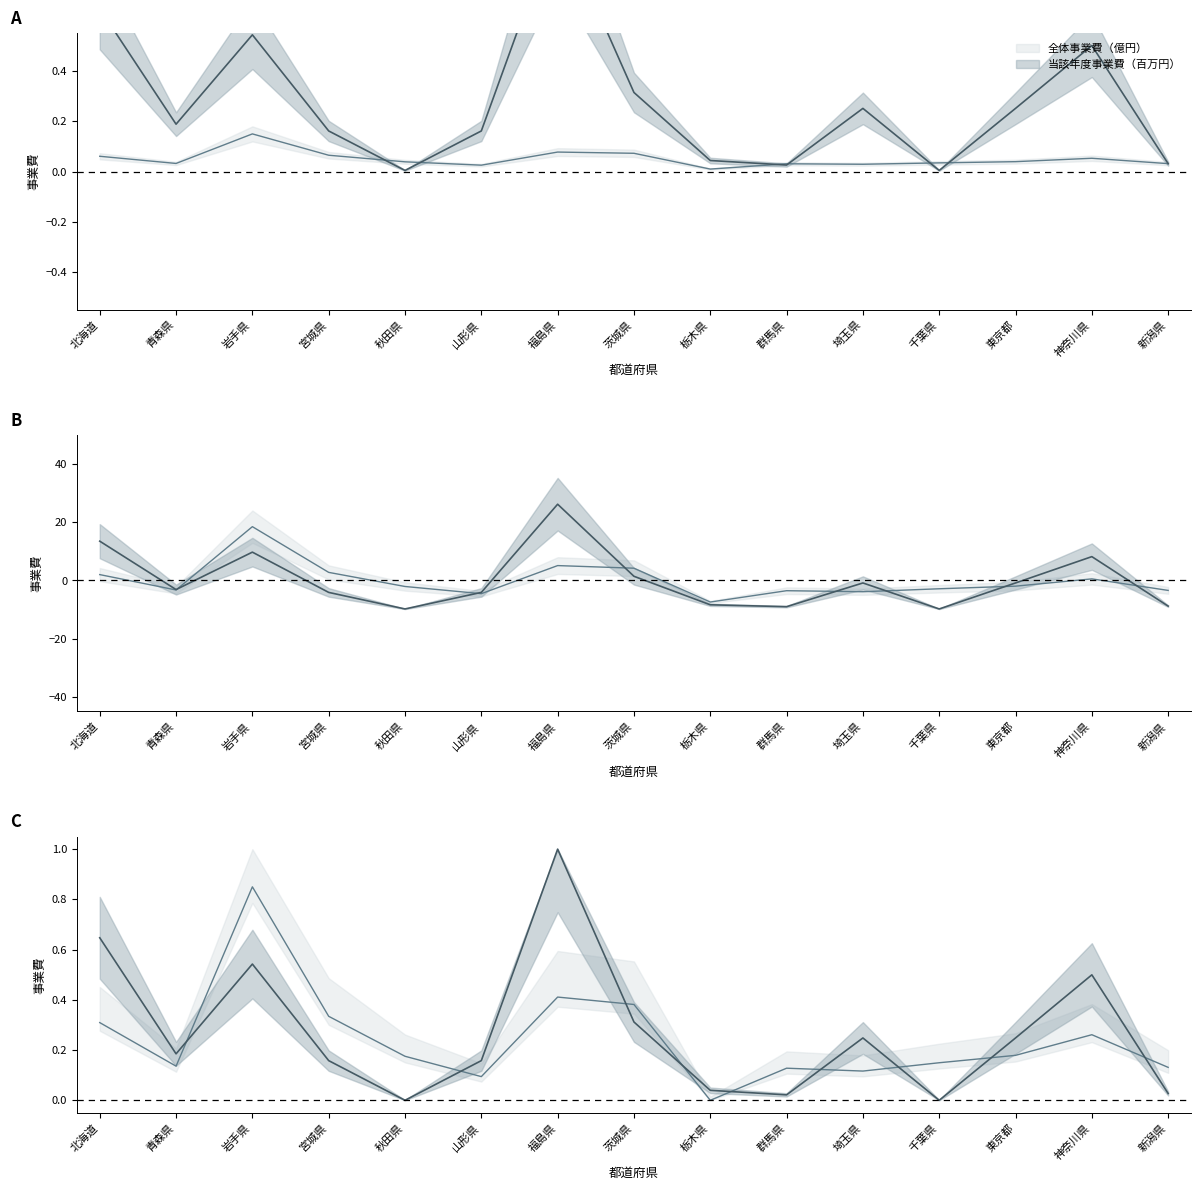

What position from the left is 新潟県?

15